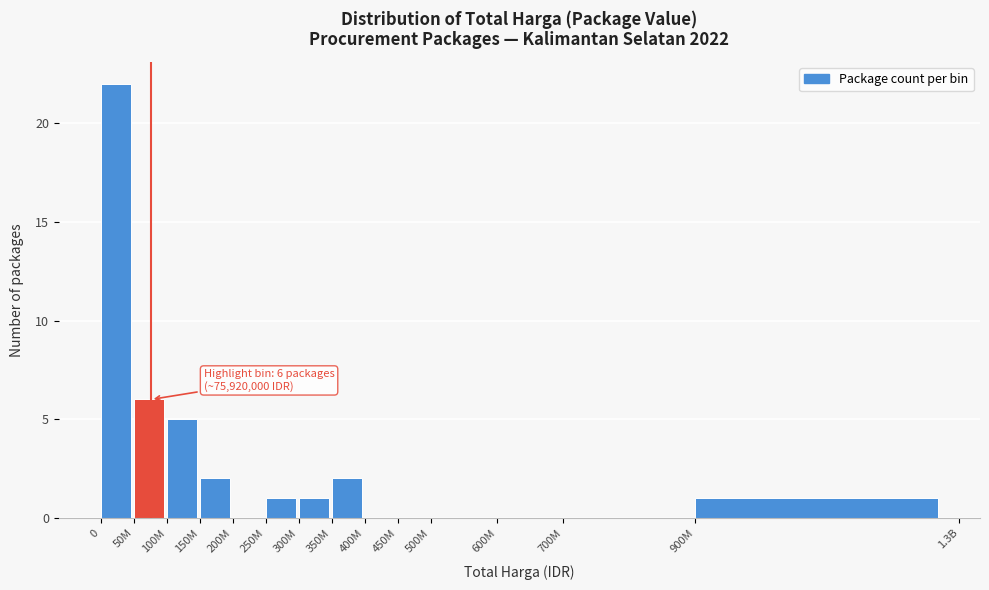

Reading left to right, extract all data points from this chart.

0=22	50M=6	100M=5	150M=2	200M=0	250M=1	300M=1	350M=2	400M=0	450M=0	500M=0	600M=0	700M=0	900M=1